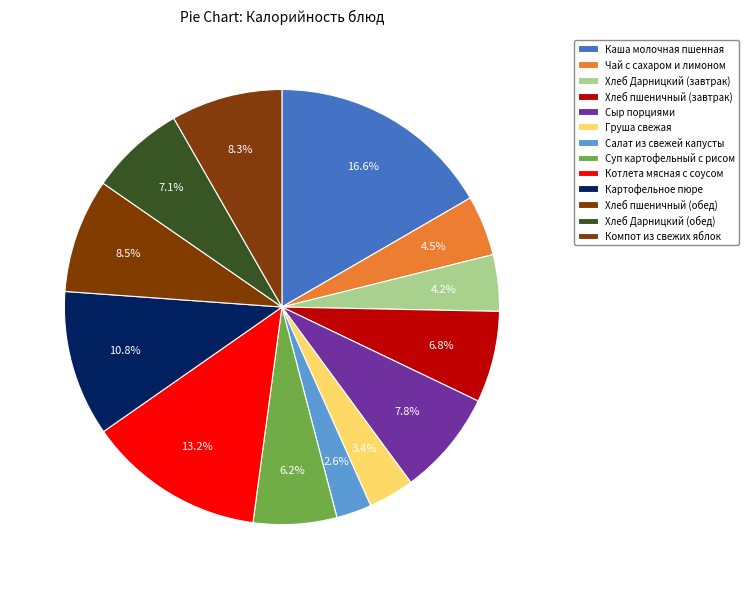

How many slices are in this pie chart?

13